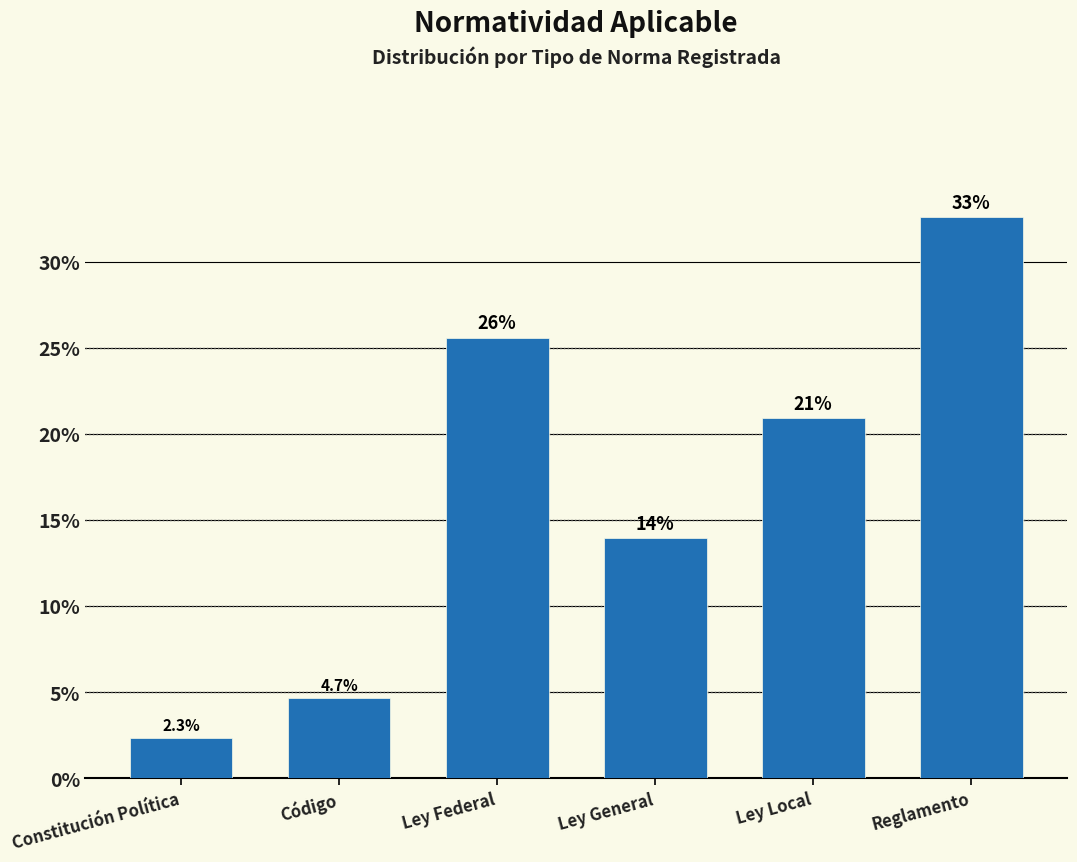

Reading left to right, transcribe all the data shown in this chart.

Constitución Política=2.3	Código=4.7	Ley Federal=25.6	Ley General=14.0	Ley Local=20.9	Reglamento=32.6